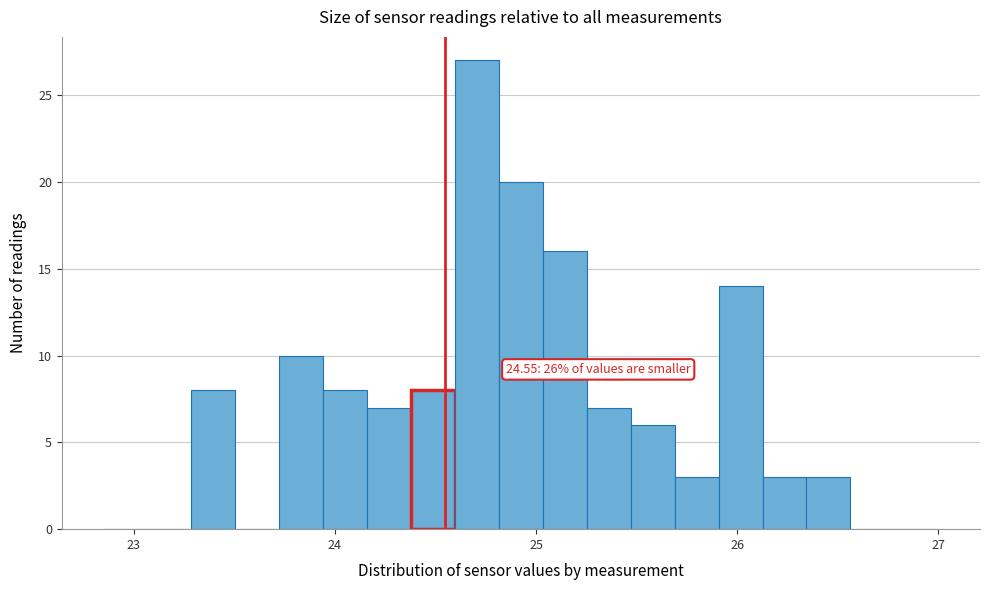

Read against the x-axis, roughly where is the centre of the tallest bar?

24.7